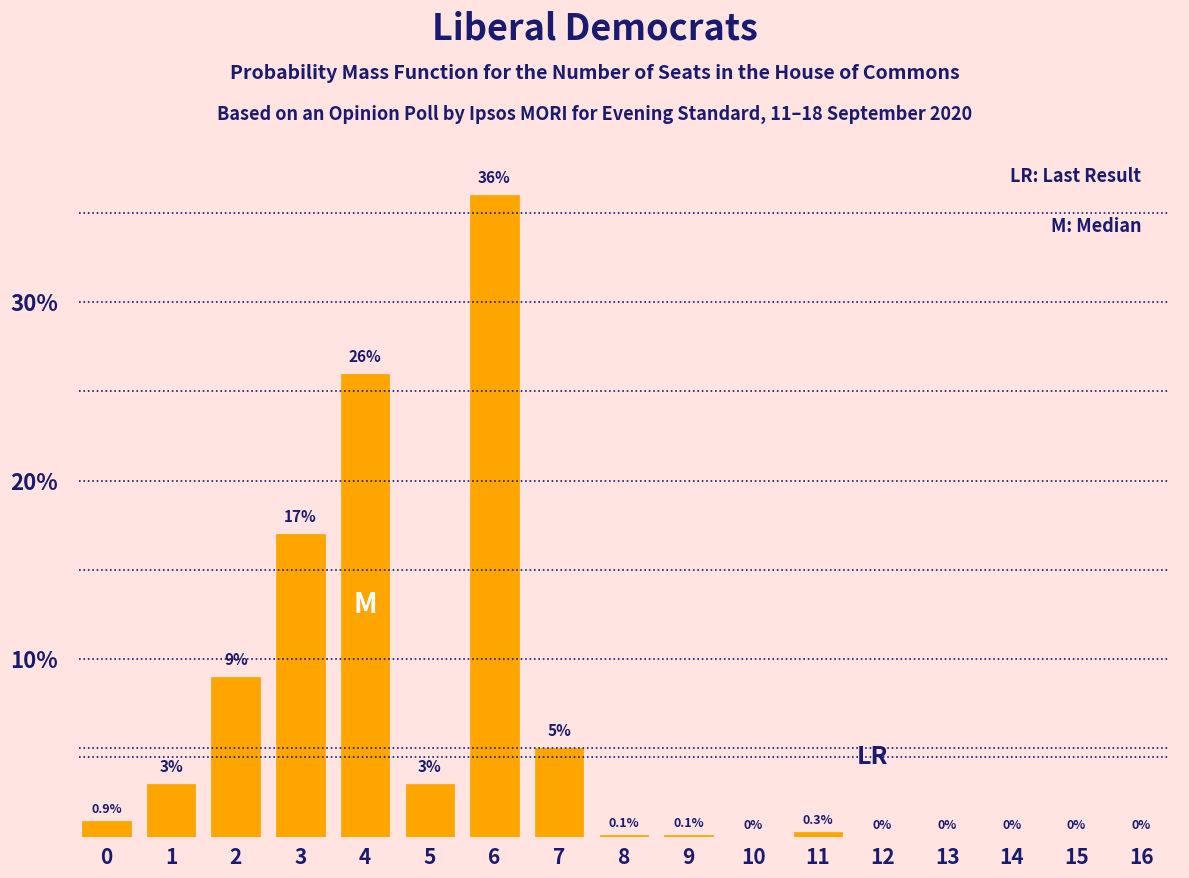

Reading left to right, extract all data points from this chart.

0=0.9	1=3.0	2=9.0	3=17.0	4=26.0	5=3.0	6=36.0	7=5.0	8=0.1	9=0.1	10=0.0	11=0.3	12=0.0	13=0.0	14=0.0	15=0.0	16=0.0